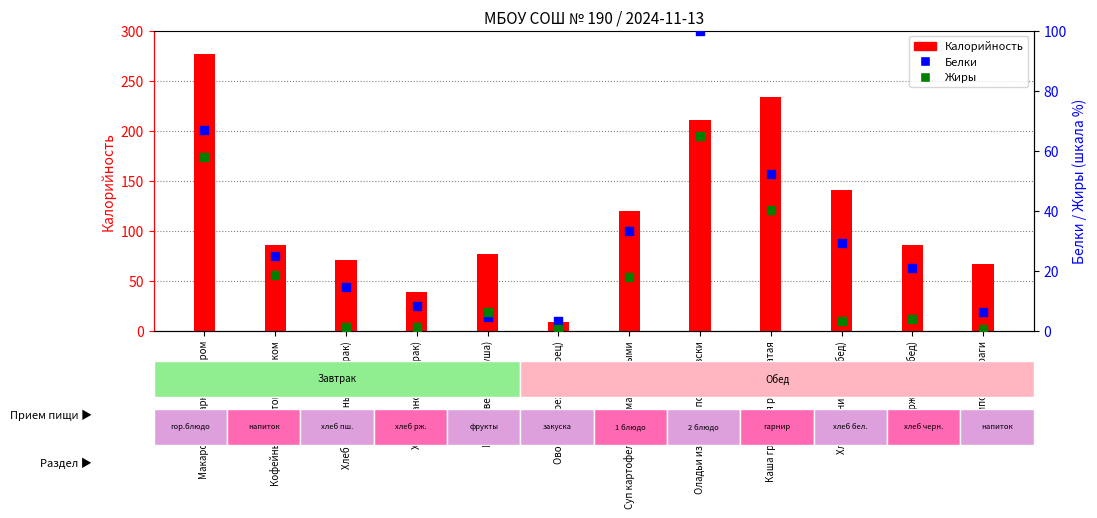

Is the value of Белки (percentile) at Компот из кураги greater than the value of Жиры (percentile) at Каша гречневая рассыпчатая?

No